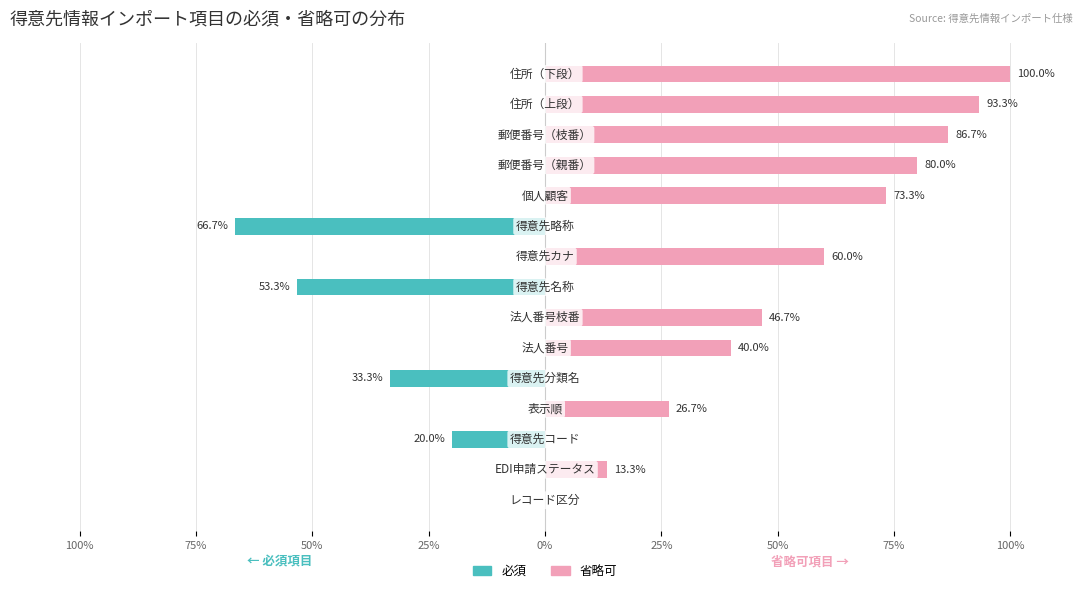

Which has a higher value, 100% or 10?

100%